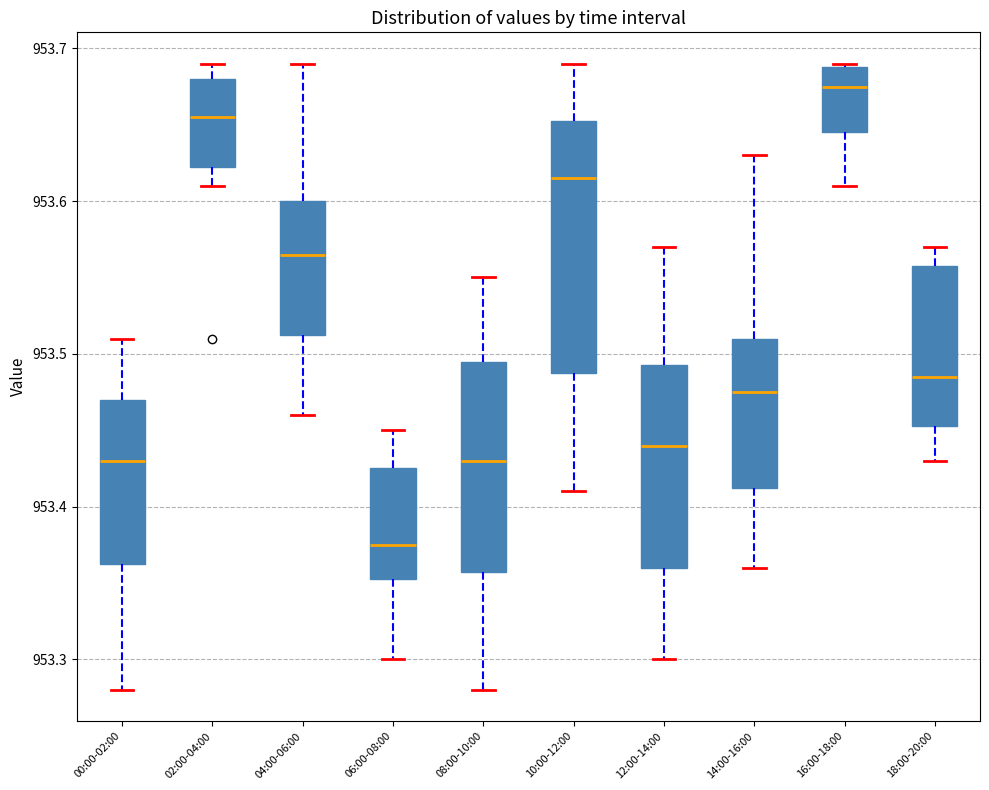

Which box has the lowest median line?

06:00-08:00